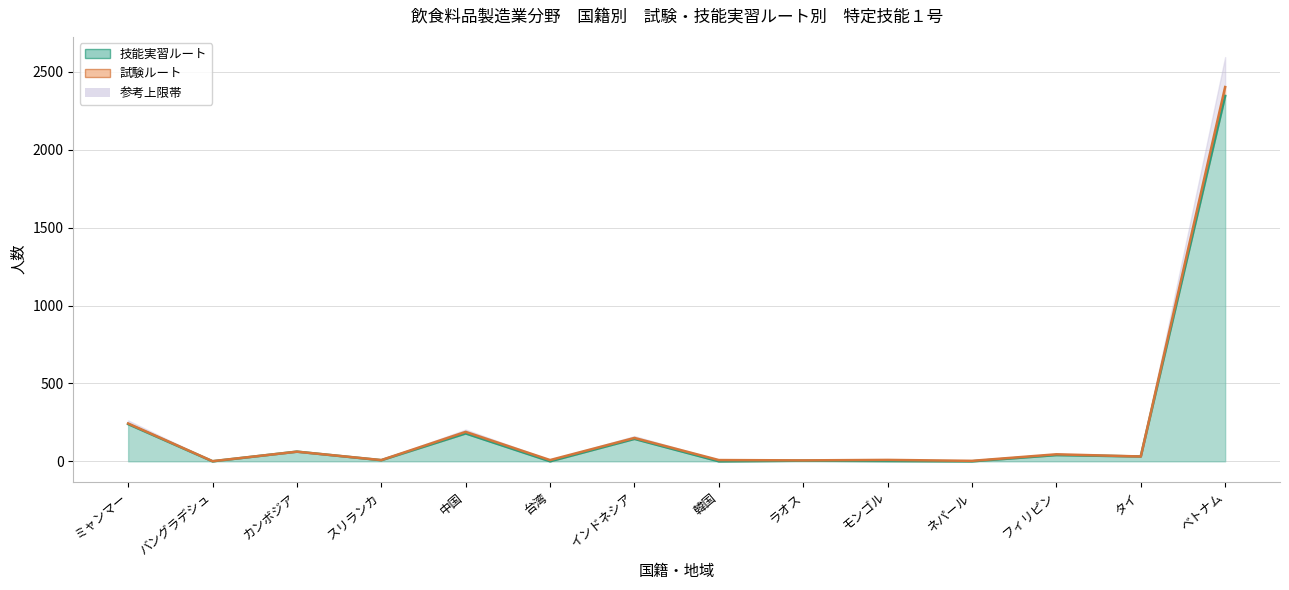

What is the maximum value shown in the chart?

2346